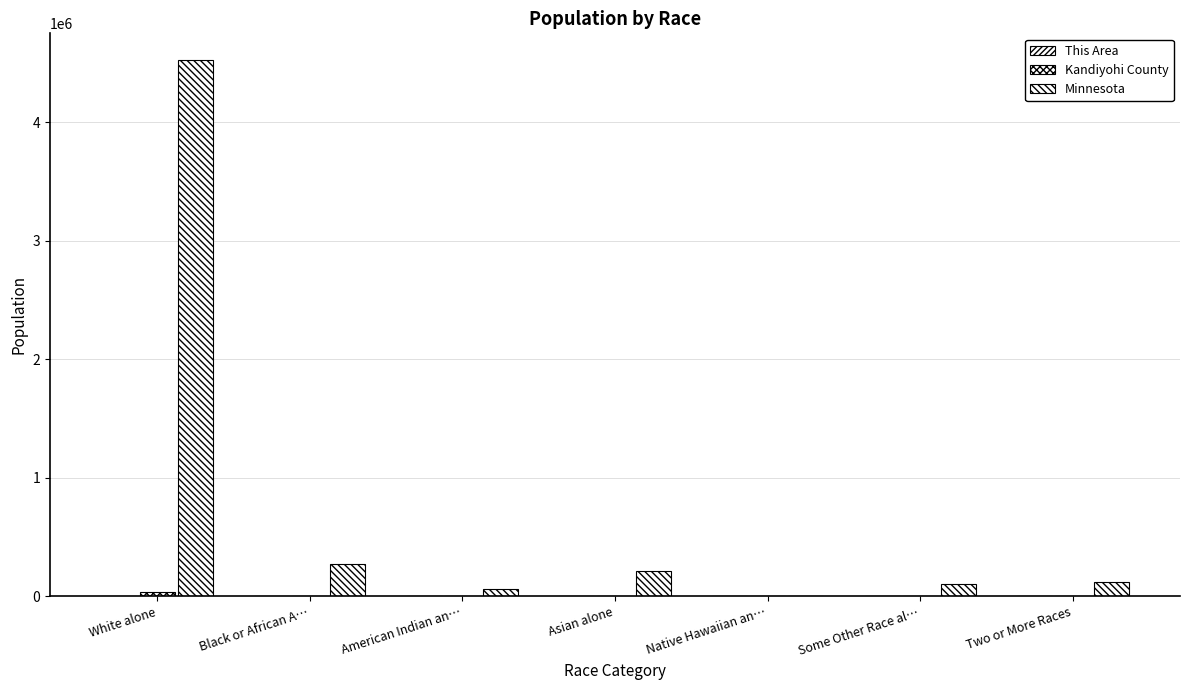

Which series has the largest range (max minus min)?

Minnesota